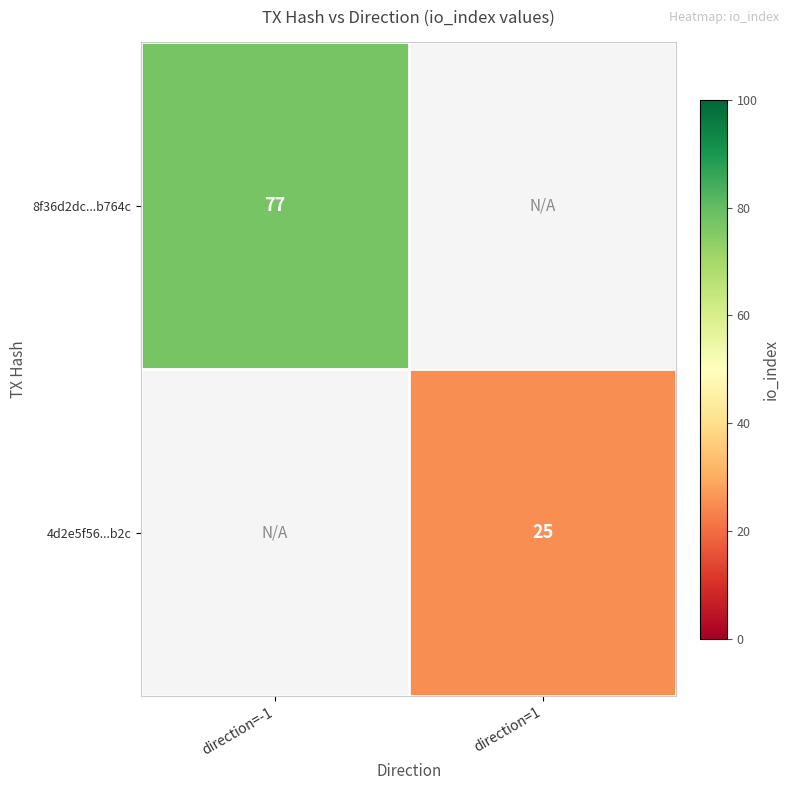

True or false: 8f36d2dc...b764c has a value of 77 at direction=-1.

True